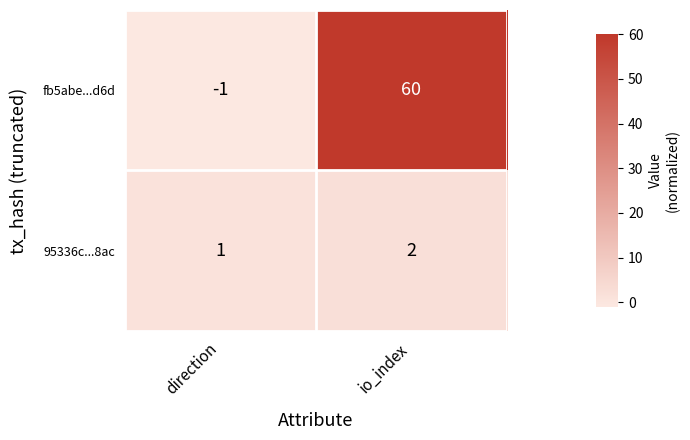

Is the value of 95336c...8ac at io_index greater than the value of fb5abe...d6d at direction?

Yes